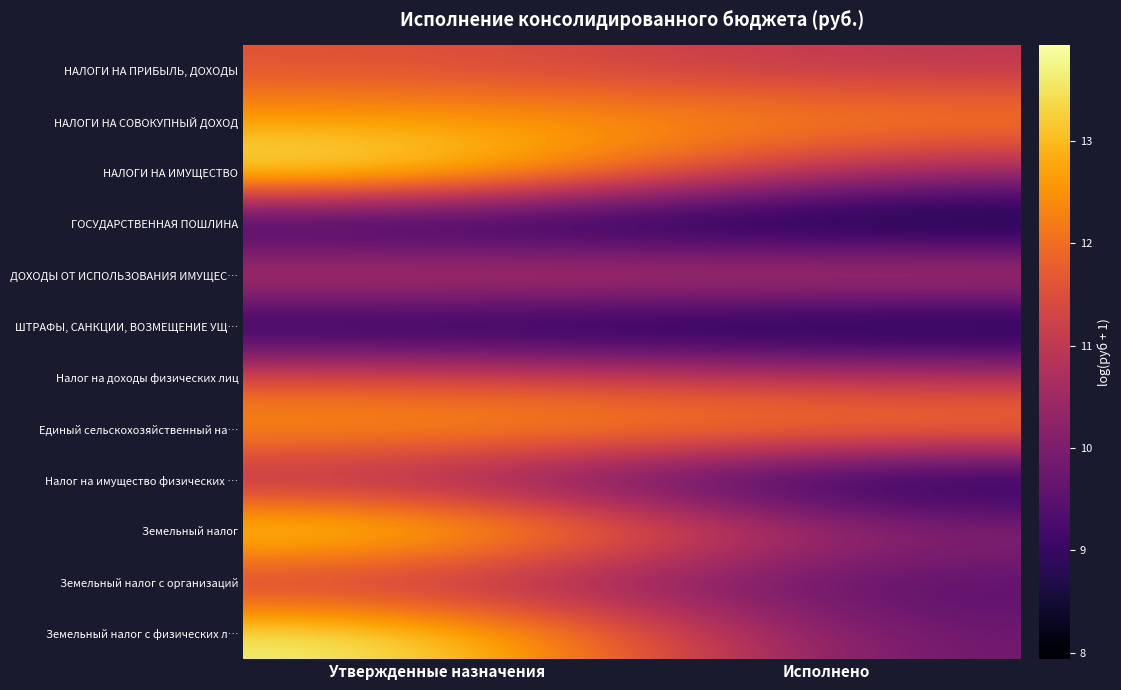

List the series in order of their peak value, lowest first.

ГОСУДАРСТВЕННАЯ ПОШЛИНА, ШТРАФЫ, САНКЦИИ, ВОЗМЕЩЕНИЕ УЩ…, Налог на имущество физических …, Земельный налог с организаций, ДОХОДЫ ОТ ИСПОЛЬЗОВАНИЯ ИМУЩЕС…, НАЛОГИ НА ПРИБЫЛЬ, ДОХОДЫ, Налог на доходы физических лиц, НАЛОГИ НА СОВОКУПНЫЙ ДОХОД, Единый сельскохозяйственный на…, Земельный налог с физических л…, Земельный налог, НАЛОГИ НА ИМУЩЕСТВО